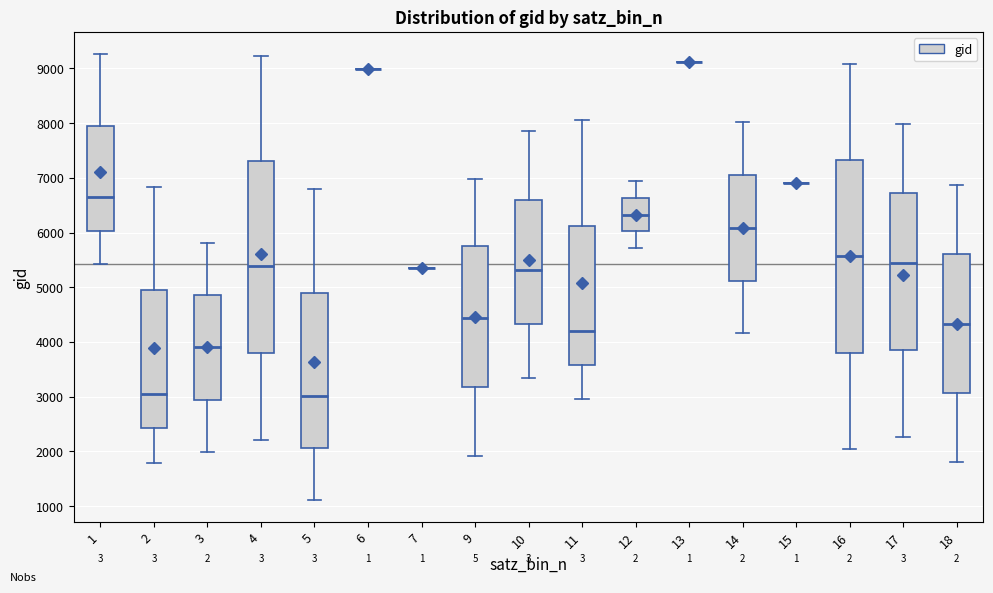

Reading left to right, read every box against the y-axis: the position of its median line, the range the box covers, and the ends of its whiskers. The values are not printed on the chart, so give them approximately, as read against the axis.

1: median 6700, box 6000 to 8000, whiskers 5400 to 9300
2: median 3100, box 2400 to 4900, whiskers 1800 to 6800
3: median 3900, box 2900 to 4900, whiskers 2000 to 5800
4: median 5400, box 3800 to 7300, whiskers 2200 to 9200
5: median 3000, box 2100 to 4900, whiskers 1100 to 6800
6: box collapsed to a line at 9000, whiskers 9000 to 9000
7: box collapsed to a line at 5400, whiskers 5400 to 5400
9: median 4400, box 3200 to 5800, whiskers 1900 to 7000
10: median 5300, box 4300 to 6600, whiskers 3300 to 7900
11: median 4200, box 3600 to 6100, whiskers 3000 to 8100
12: median 6300, box 6000 to 6600, whiskers 5700 to 6900
13: box collapsed to a line at 9100, whiskers 9100 to 9100
14: median 6100, box 5100 to 7100, whiskers 4200 to 8000
15: box collapsed to a line at 6900, whiskers 6900 to 6900
16: median 5600, box 3800 to 7300, whiskers 2100 to 9100
17: median 5400, box 3900 to 6700, whiskers 2300 to 8000
18: median 4300, box 3100 to 5600, whiskers 1800 to 6900